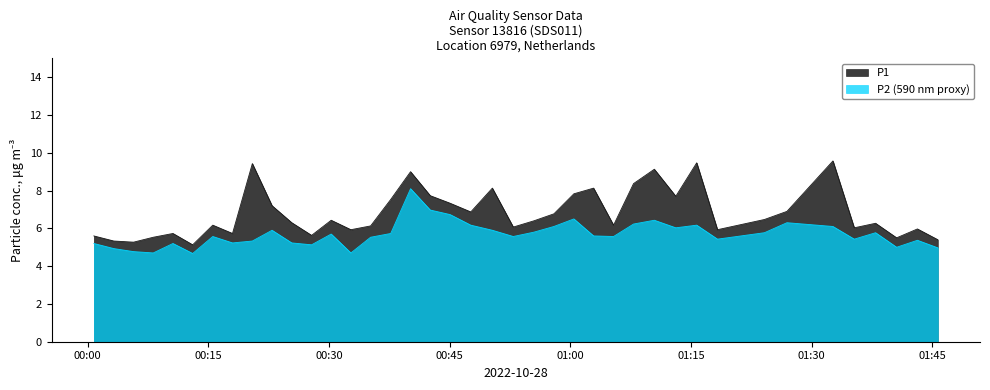

Rank the series at 00:00 from lowest to highest value.

P2, P1